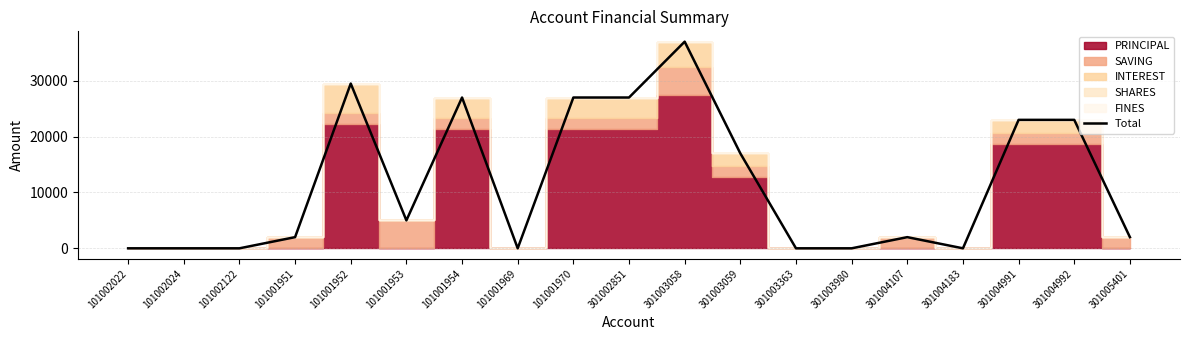

What is the sum of all values?

221500